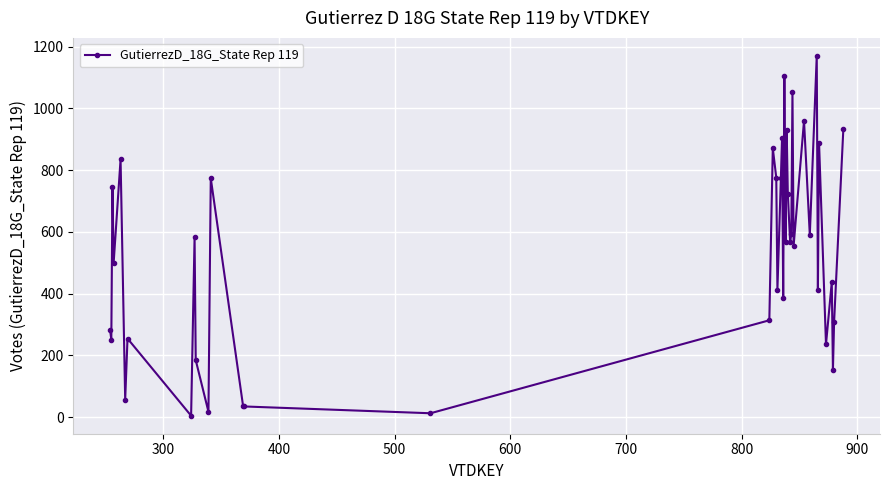

True or false: the data has more than 1 interior local peaks.

True